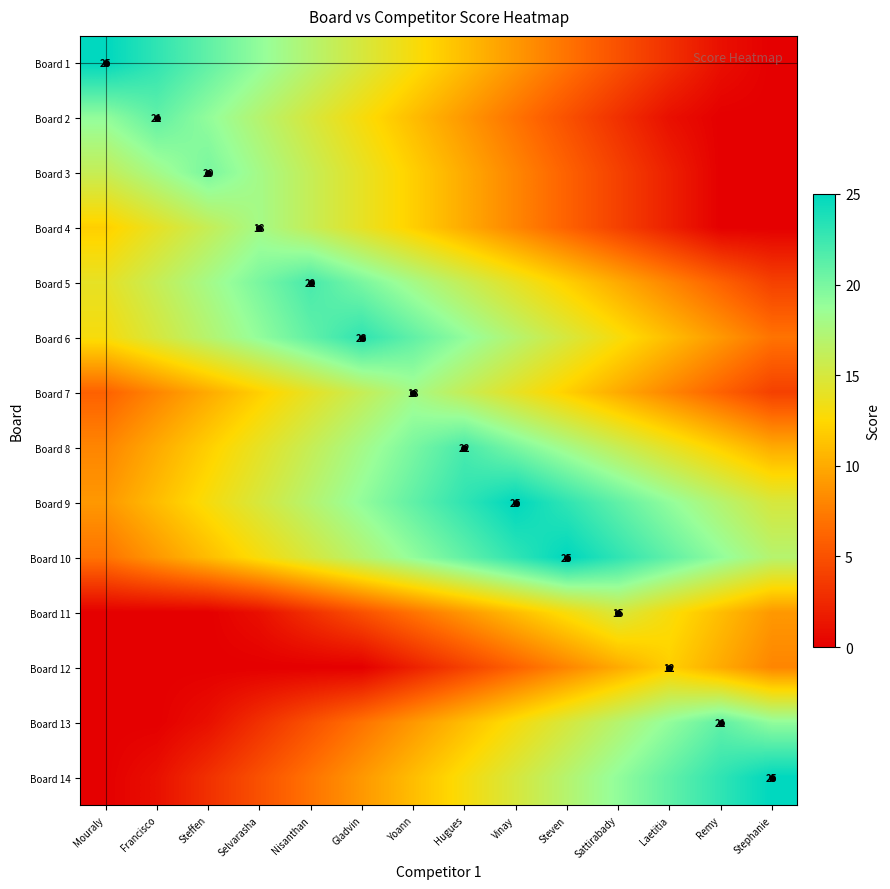

Which series has the largest total across all categories?

Board 9